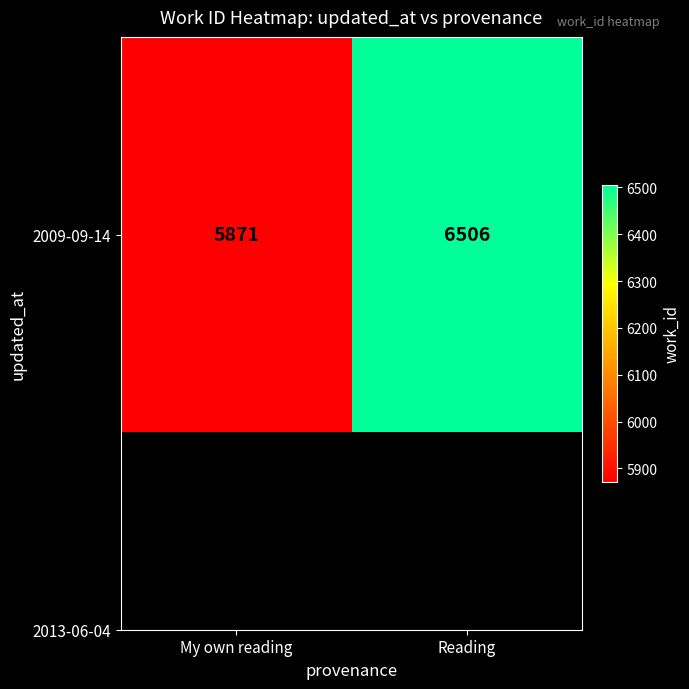

Reading left to right, extract all data points from this chart.

5871	6506